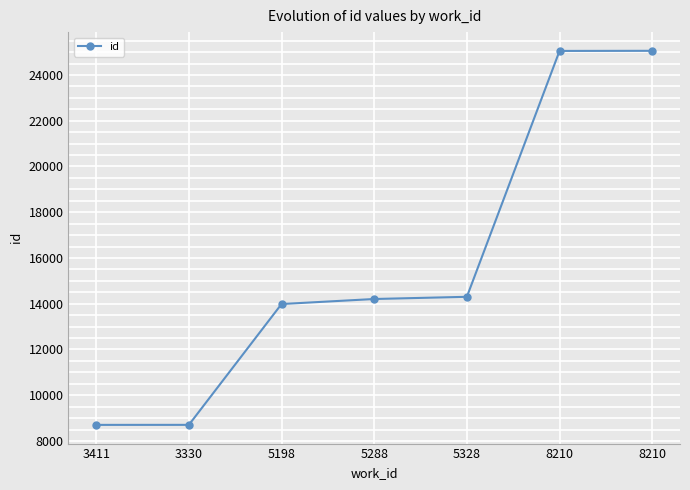

Rank the categories by value from lowest to highest.

3411, 3330, 5198, 5288, 5328, 8210, 8210